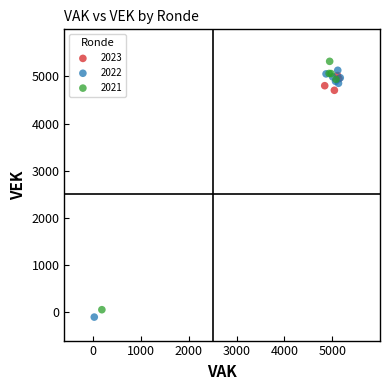

Which series contains the highest Y value?

2021